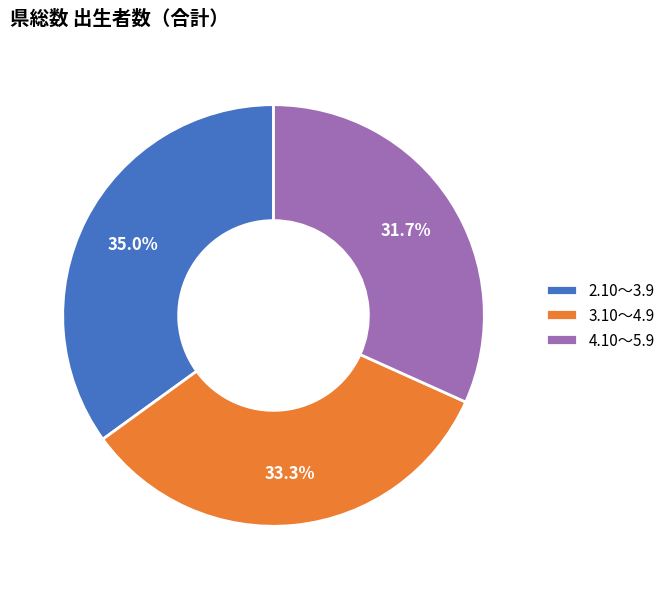

Between 2.10～3.9 and 3.10～4.9, which is larger?

2.10～3.9